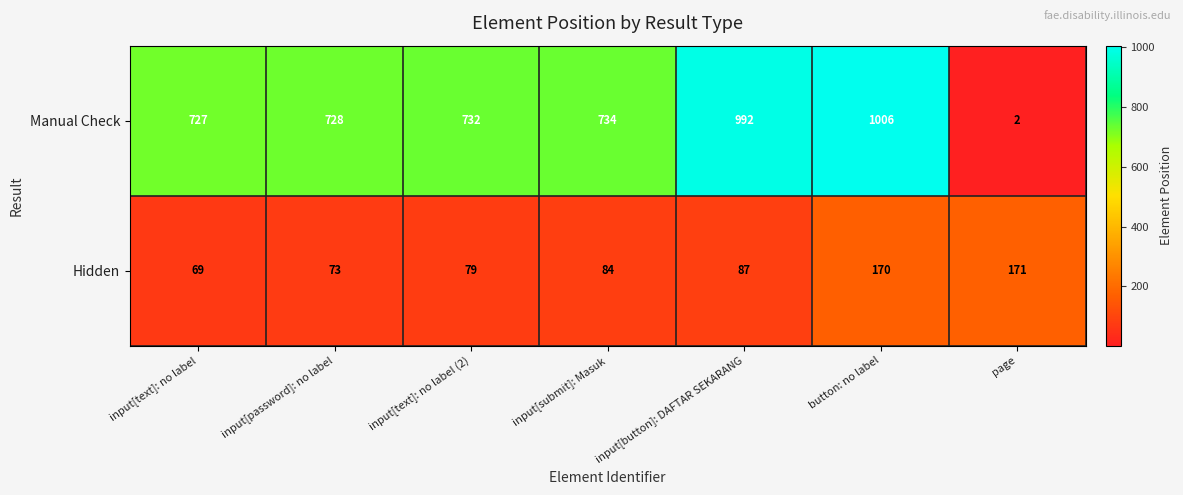

Rank the series by their average value, from lowest to highest.

Hidden, Manual Check